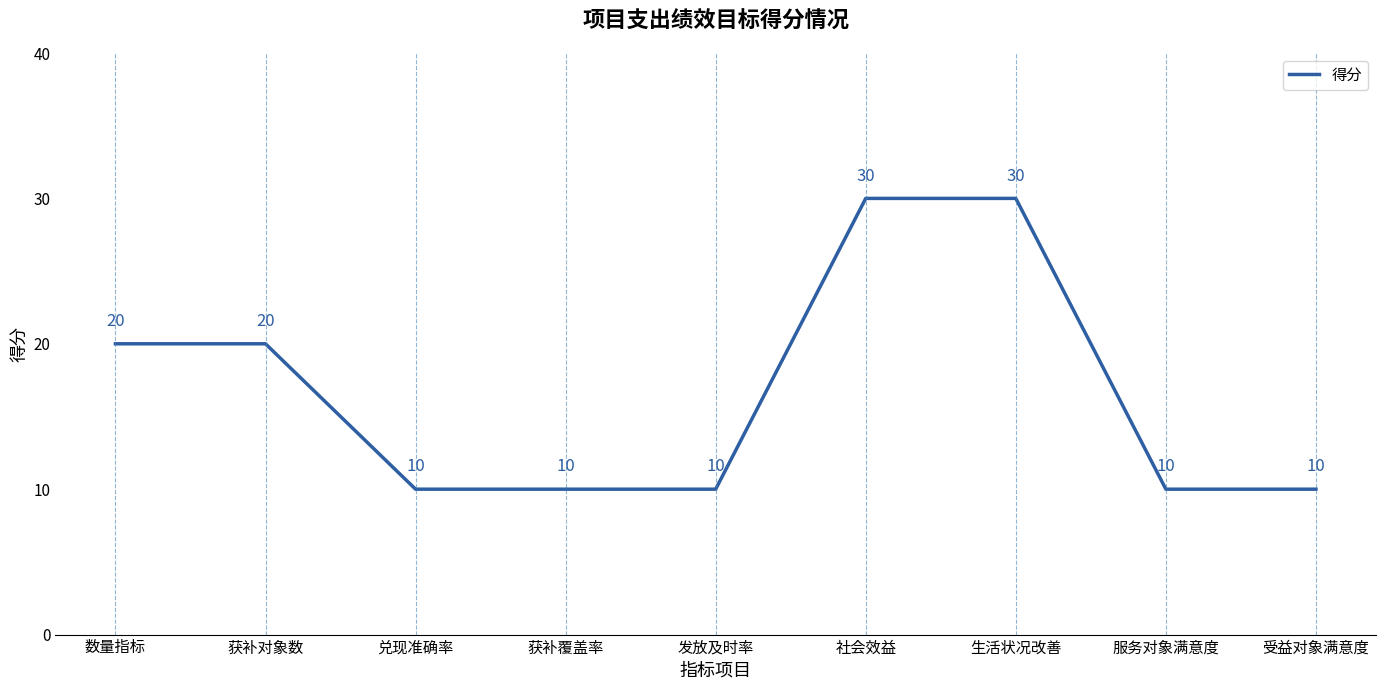

What is the approximate value at 生活状况改善, to the nearest 10?

30